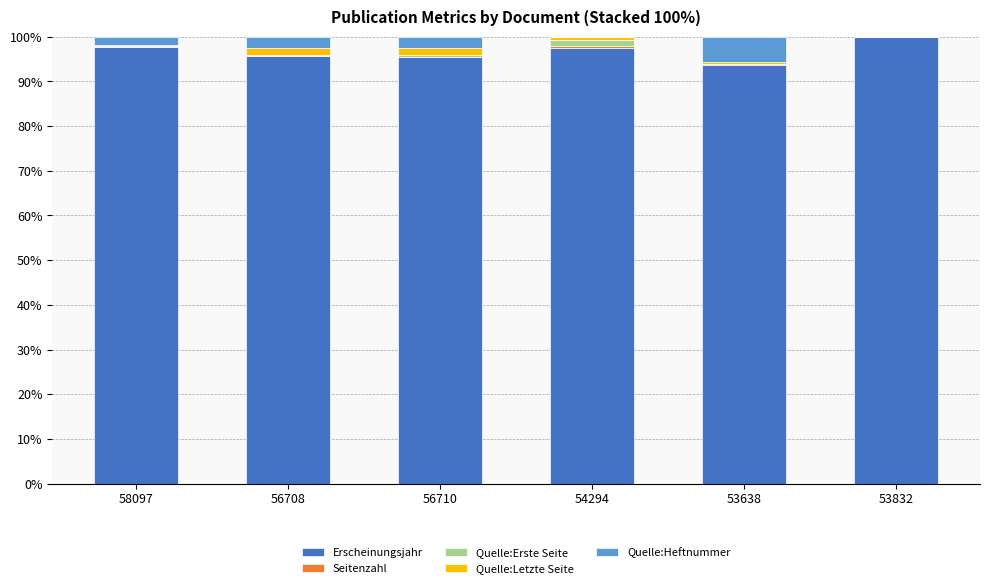

What is the highest value of the Erscheinungsjahr series?

100.0